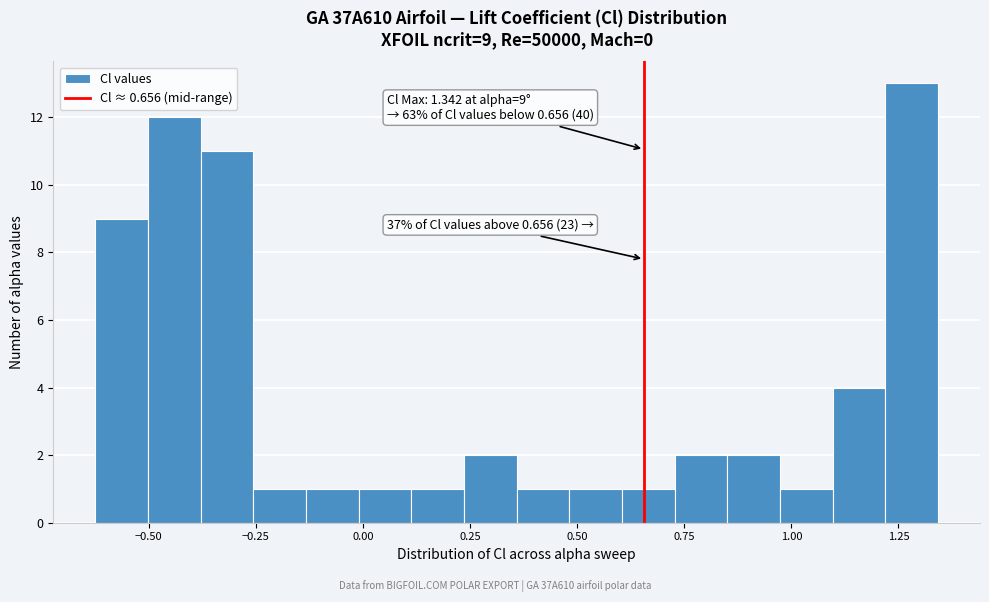

Read against the x-axis, roughly where is the centre of the tallest bar?

1.30